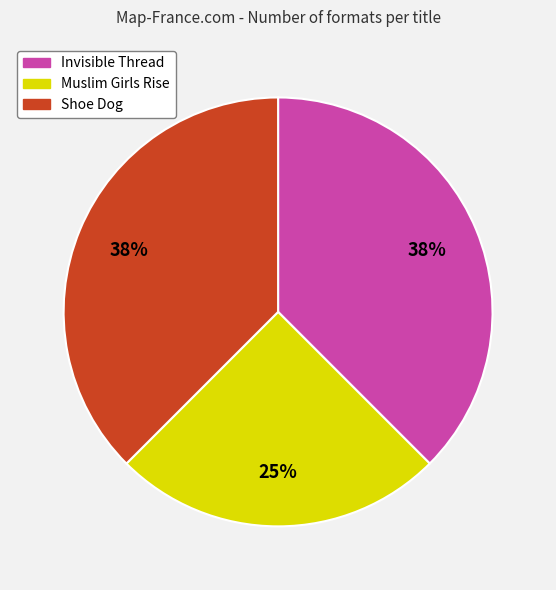

What is the ratio of the value at Muslim Girls Rise to the value at Invisible Thread?

0.7